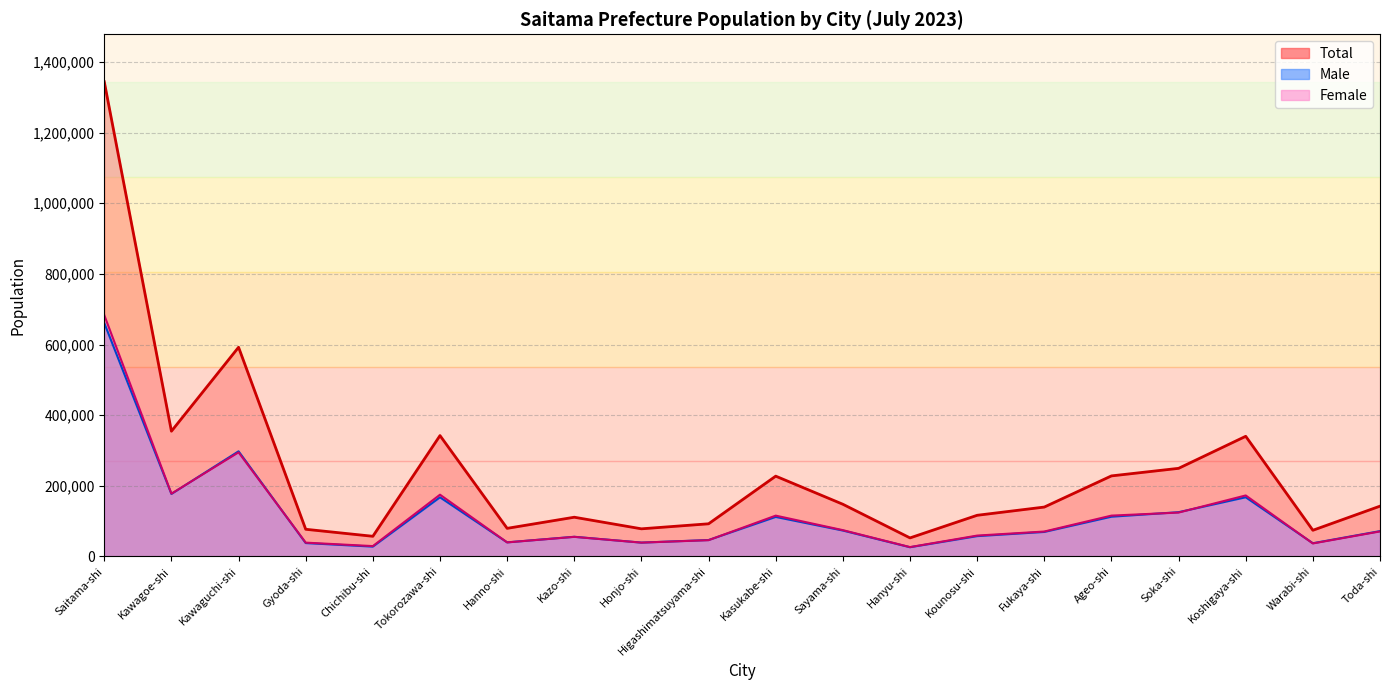

What are all the series names shown in the legend?

Total, Male, Female